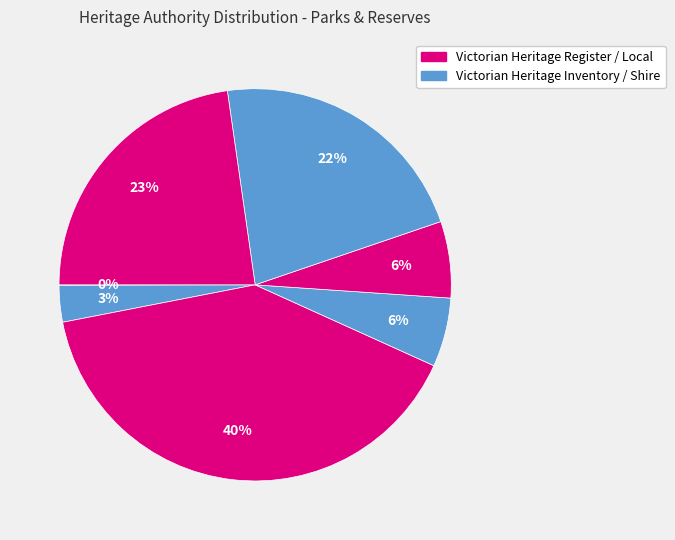

Is there a majority slice in this chart?

No